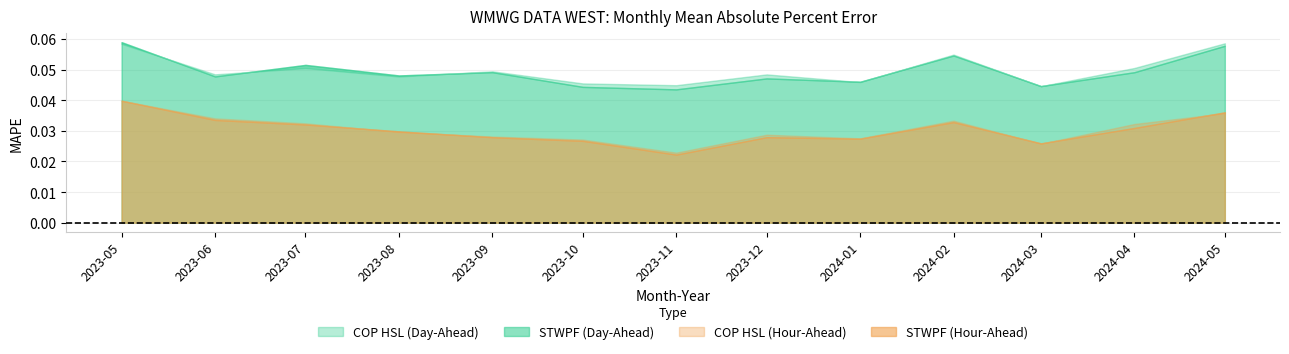

The COP HSL (Day-Ahead) series shows 0.1 at 2024-02. True or false?

True